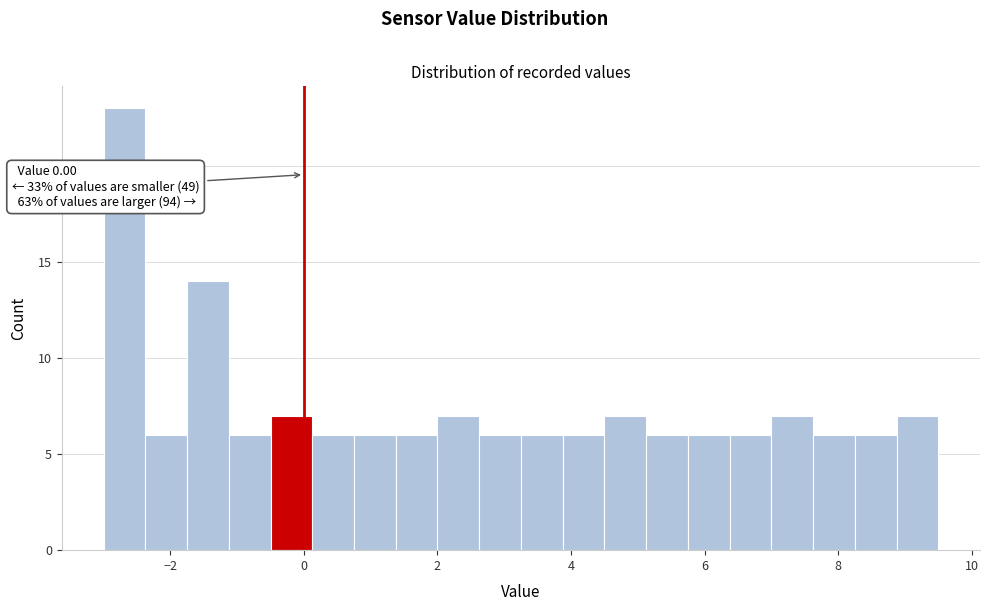

Around what value on the x-axis is the tallest bar? Give the approximate position of its centre, as read against the axis.

-2.6